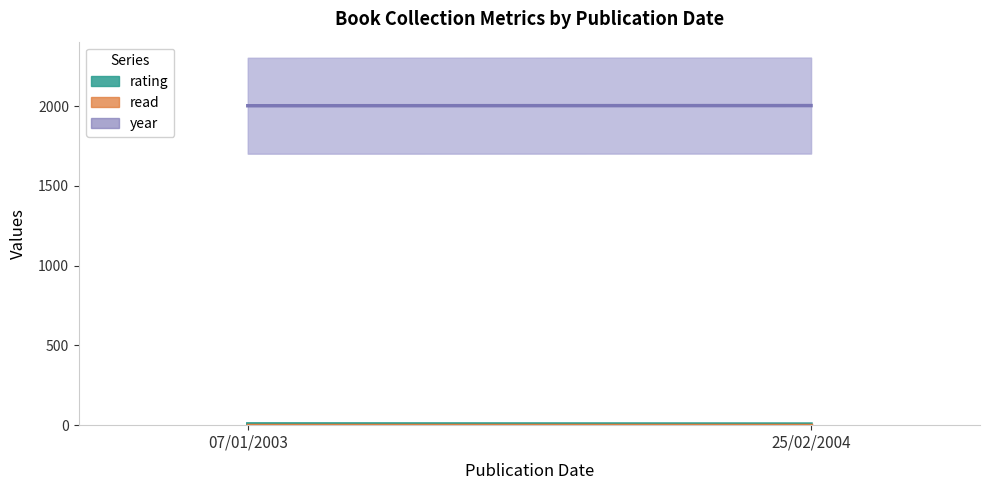

What is the smallest value displayed?

1